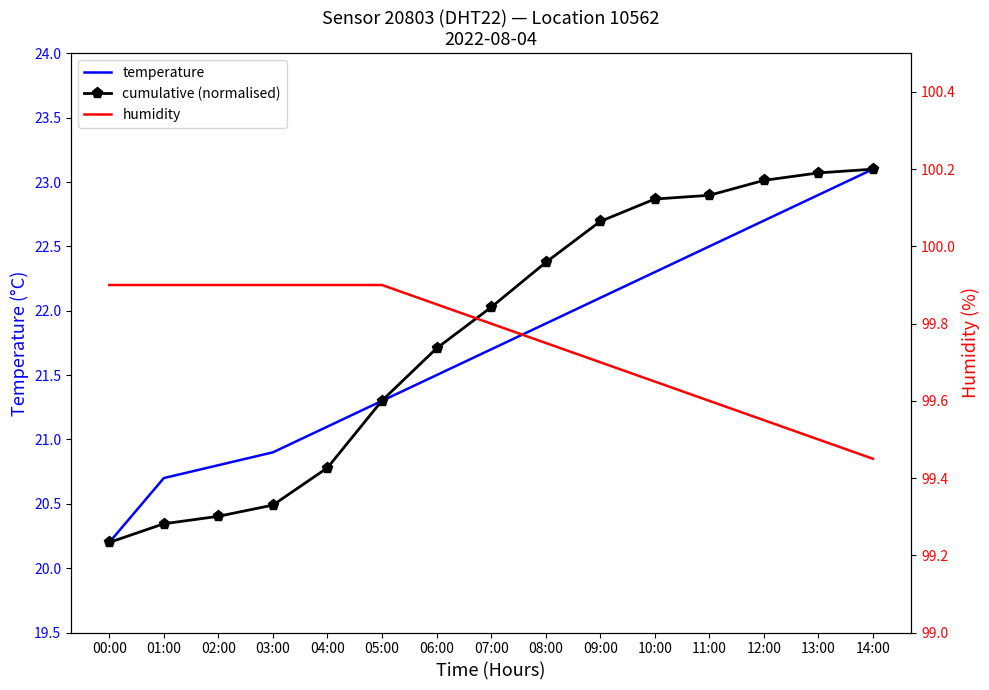

How many values in the cumulative (normalised) series exceed 22?

8